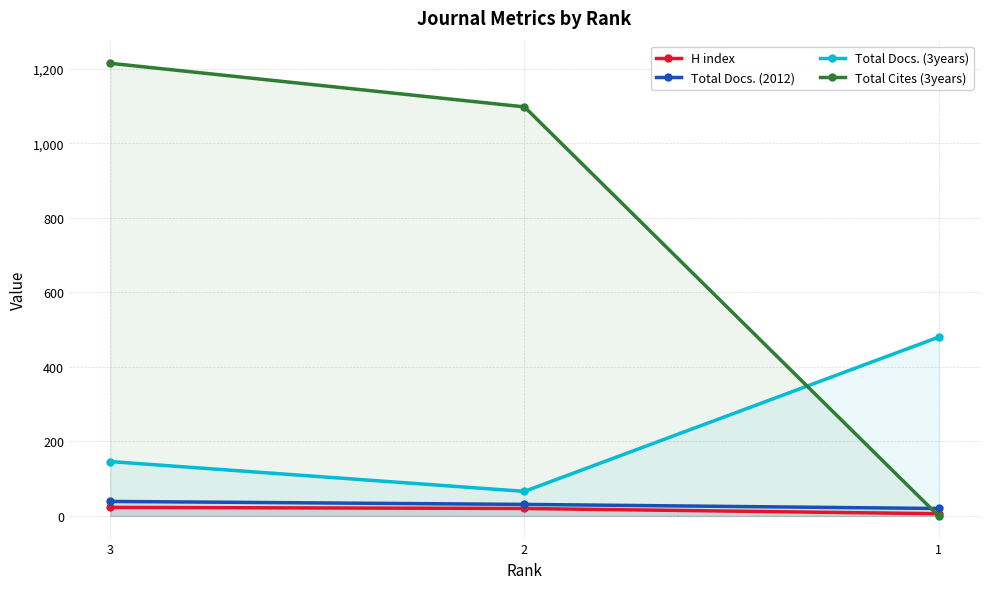

Which series has the widest spread of values?

Total Cites (3years)